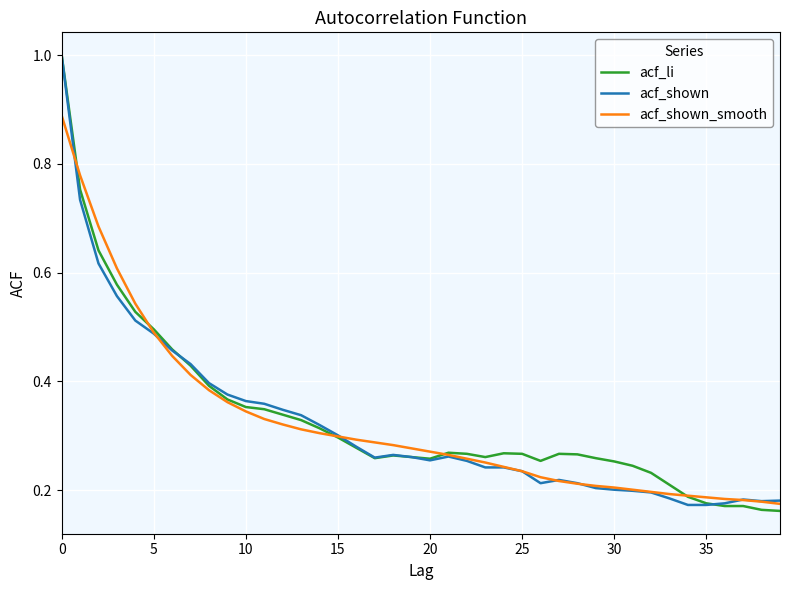

At how many categories does at least one series exceed 0?

40